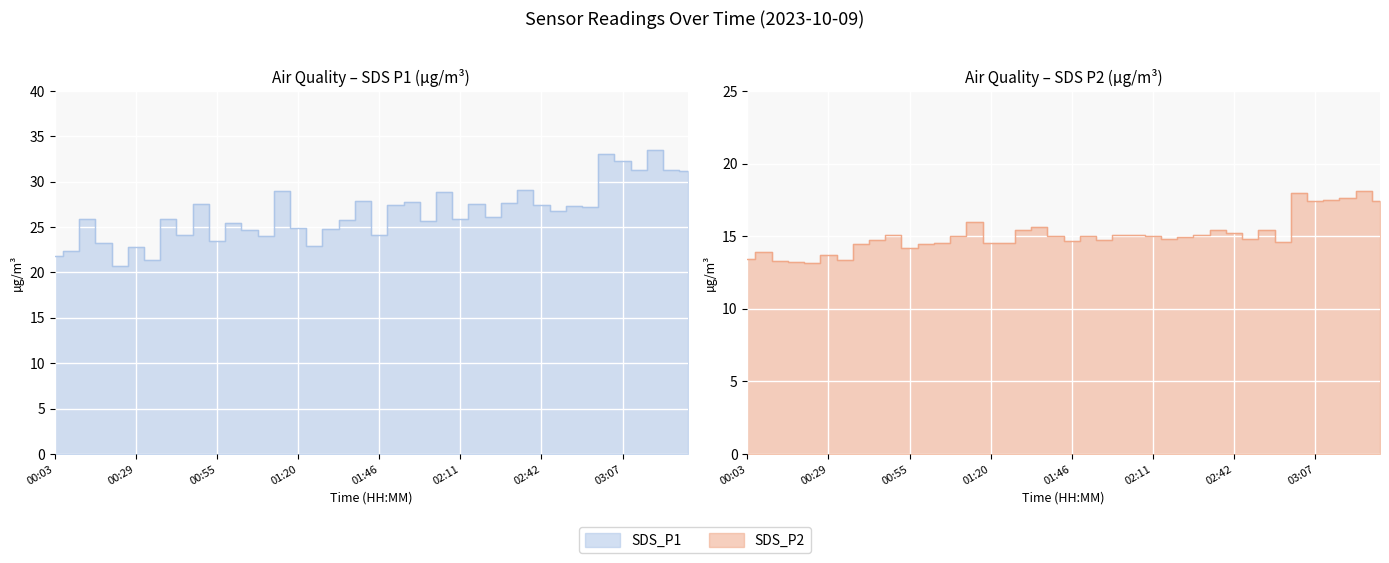

What are all the series names shown in the legend?

SDS_P1, SDS_P2